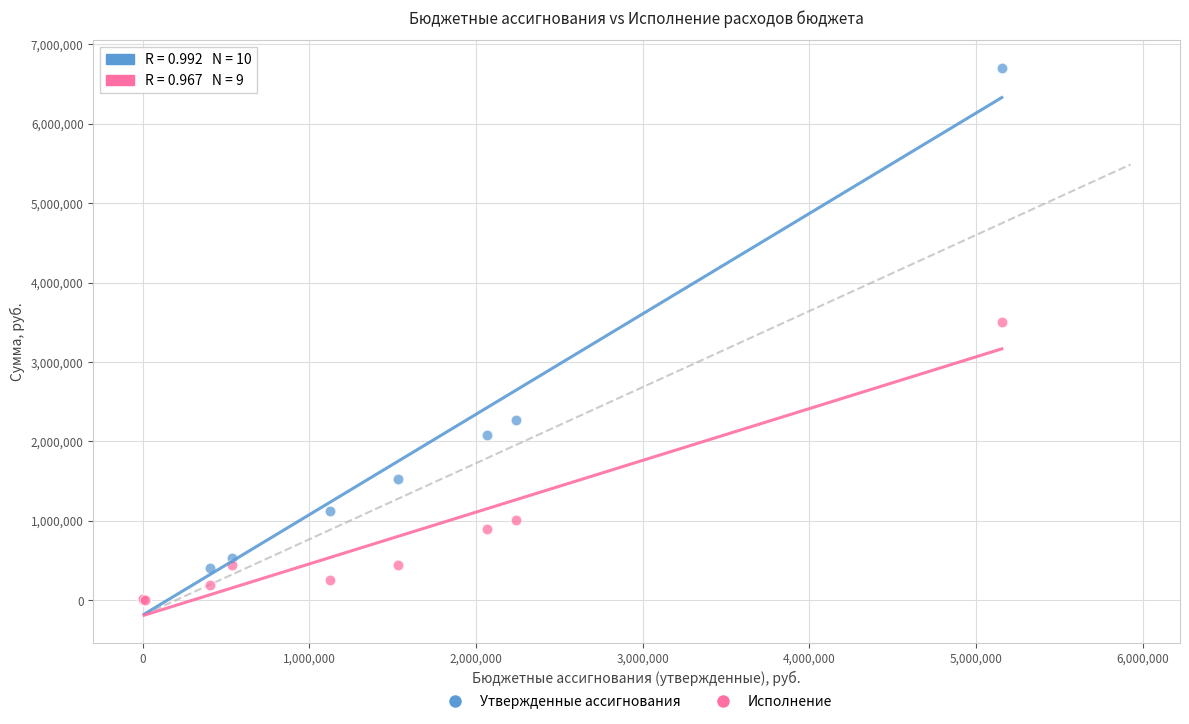

Across all series, what Y value is closest to 3353817?

3503882.5